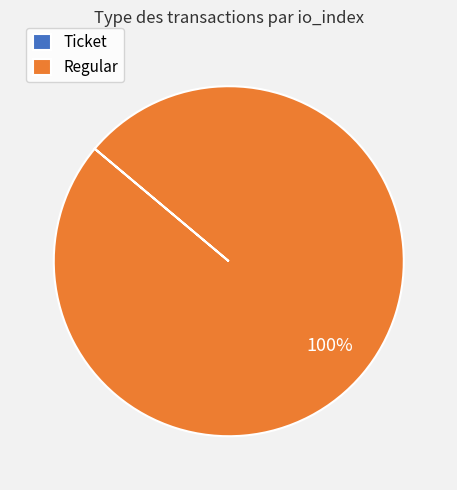

To the nearest percent, what is the average slice percentage?

50%